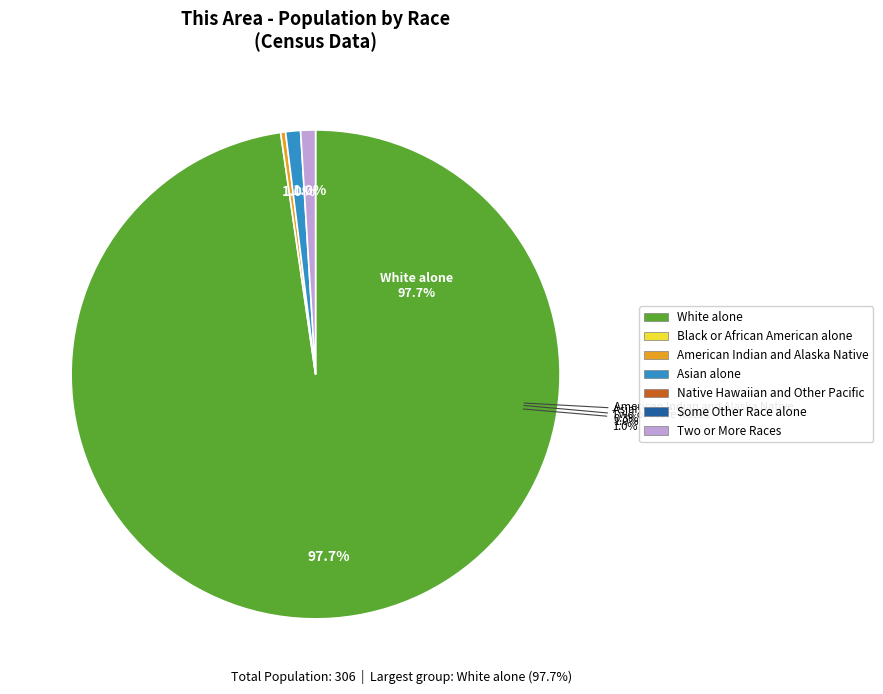

To the nearest percent, what portion does Two or More Races represent?

1%